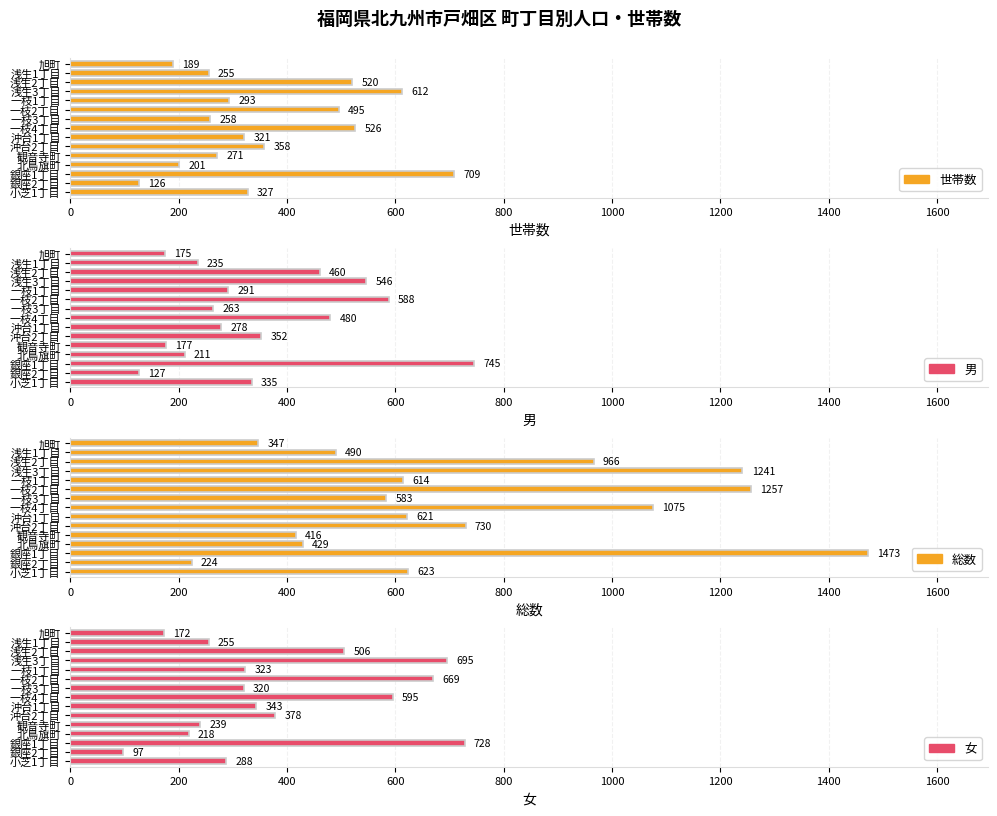

How many groups of bars are there?

15